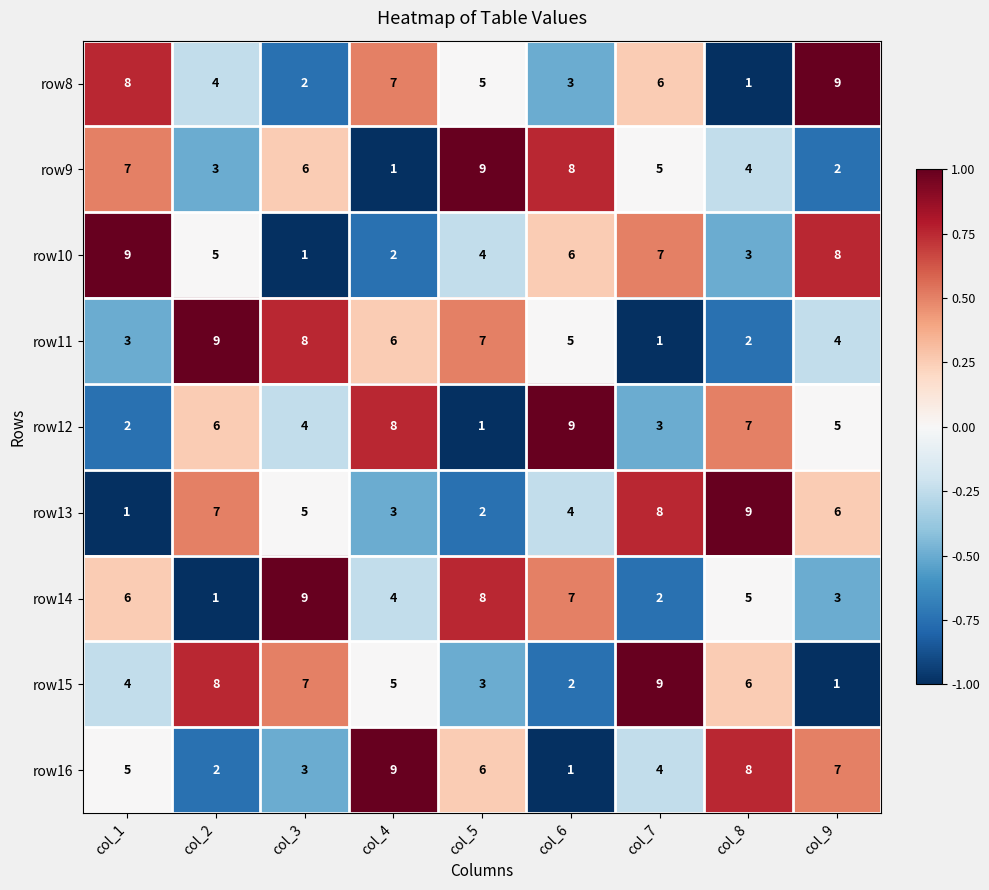

Count the number of categories in the chart.

9